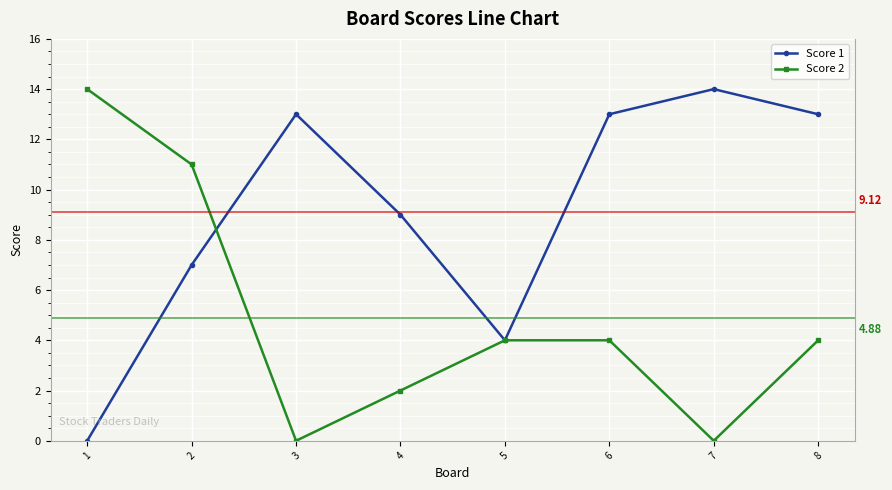

True or false: Score 1 has more than 1 points higher than both neighbors.

True